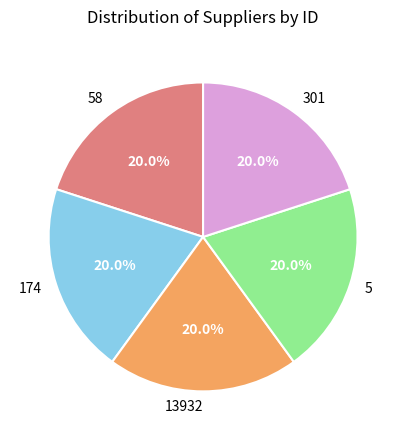

What percentage is the 13932 slice, to the nearest percent?

20%